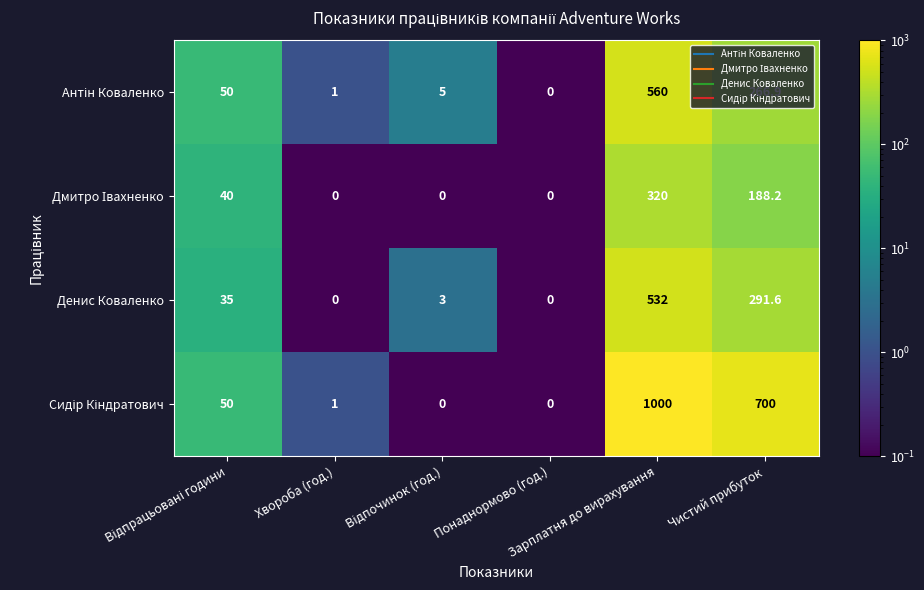

What is the difference between the maximum and second lowest values in the Денис Коваленко series?

532.0